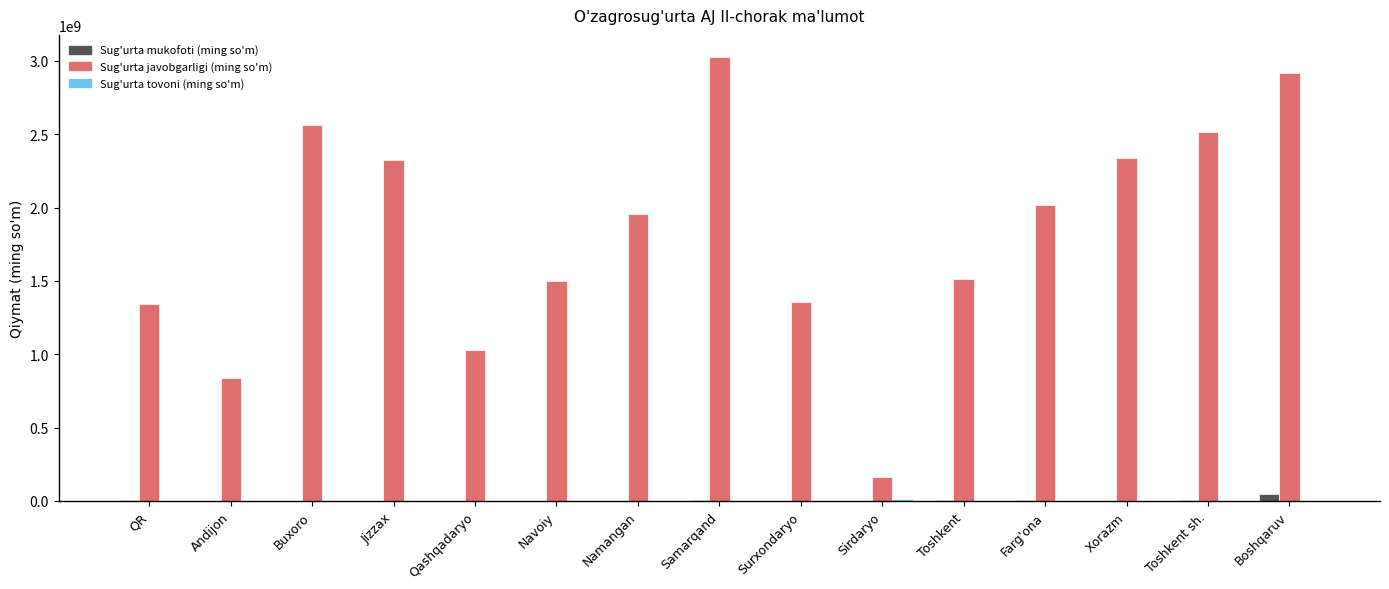

Between Namangan and Surxondaryo, which series saw the biggest shift?

Sug'urta javobgarligi (ming so'm)